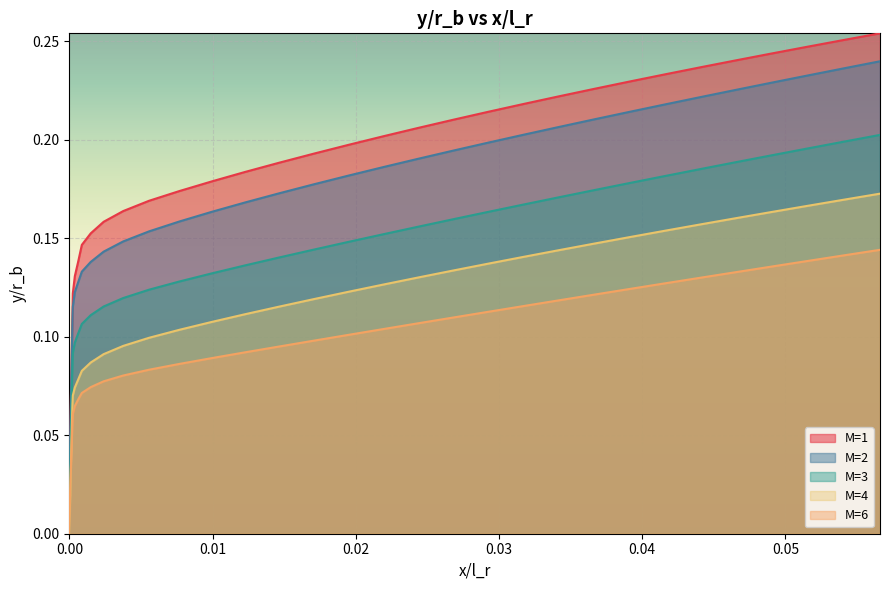

Which series has the widest spread of values?

M=1